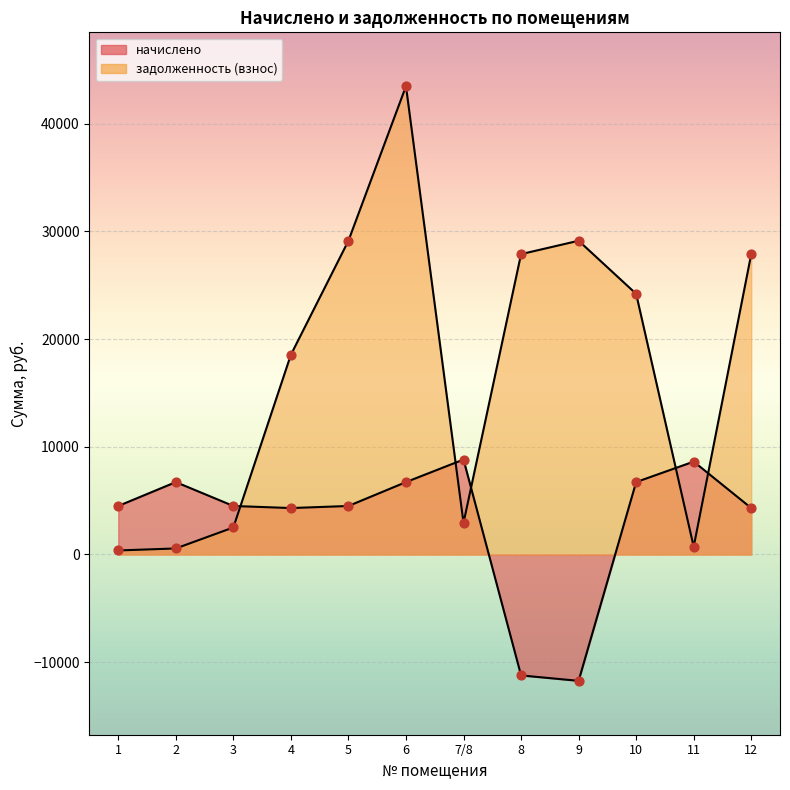

Which series has the largest Y range (max minus min)?

задолженность (взнос)